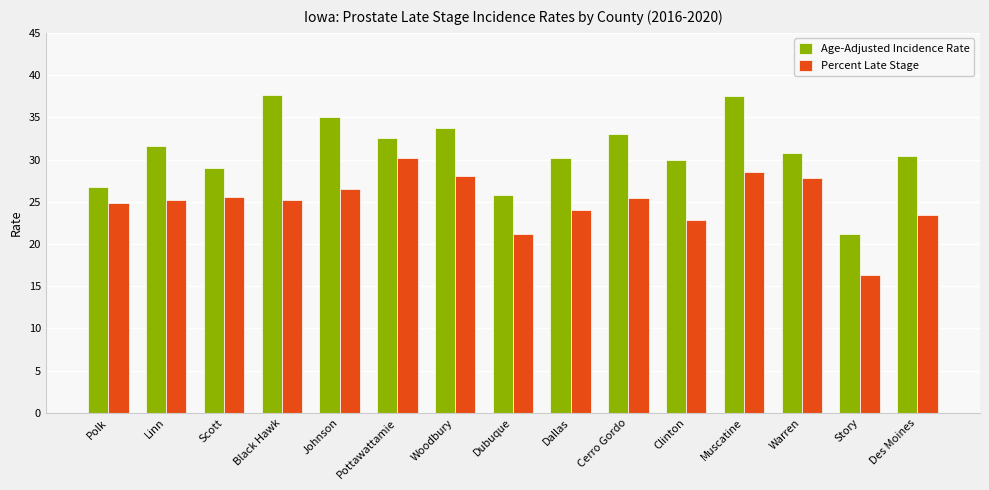

At Woodbury, list the series in order from smallest to largest.

Percent Late Stage, Age-Adjusted Incidence Rate